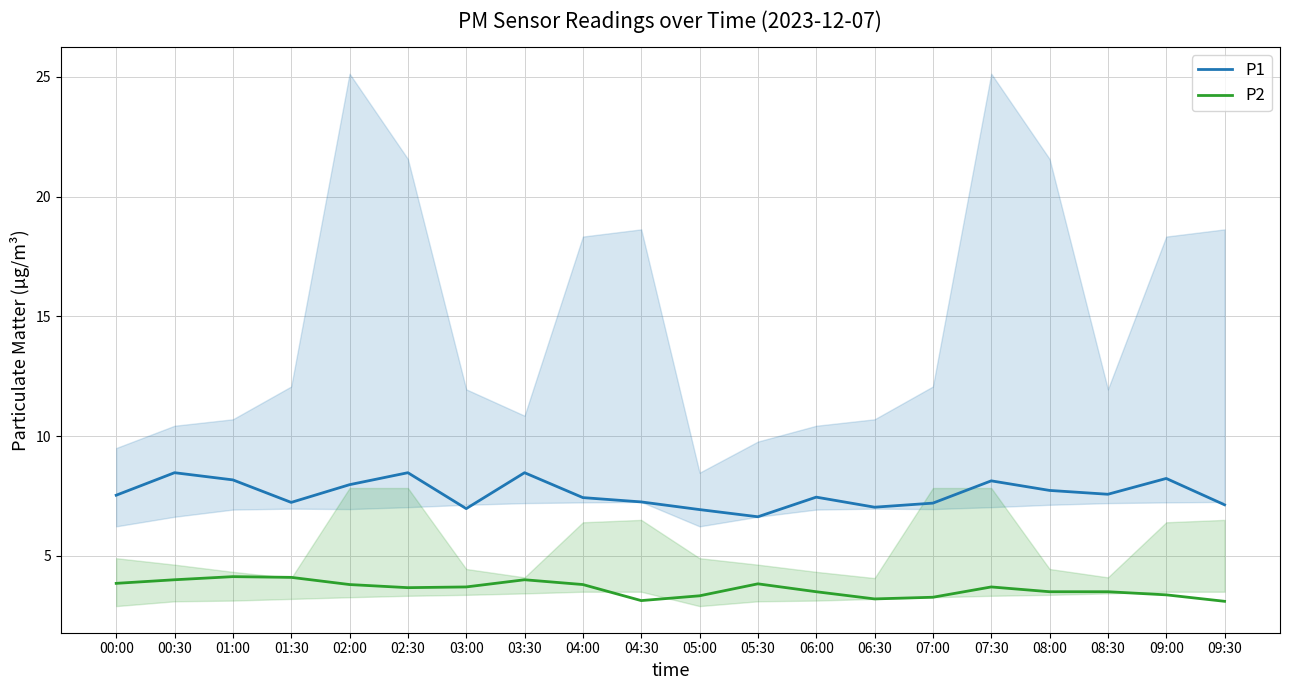

True or false: P1 and P2 intersect in this chart.

False